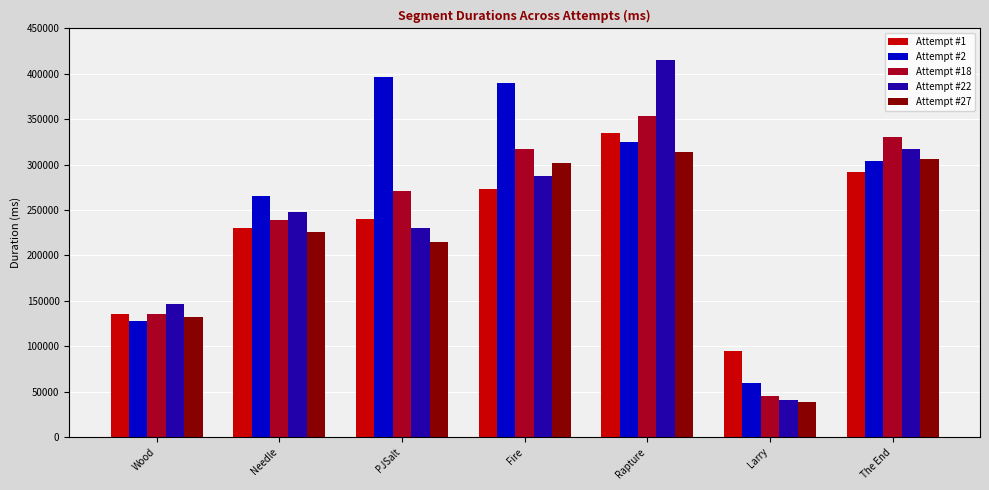

Which series changed the most between Larry and The End?

Attempt #18